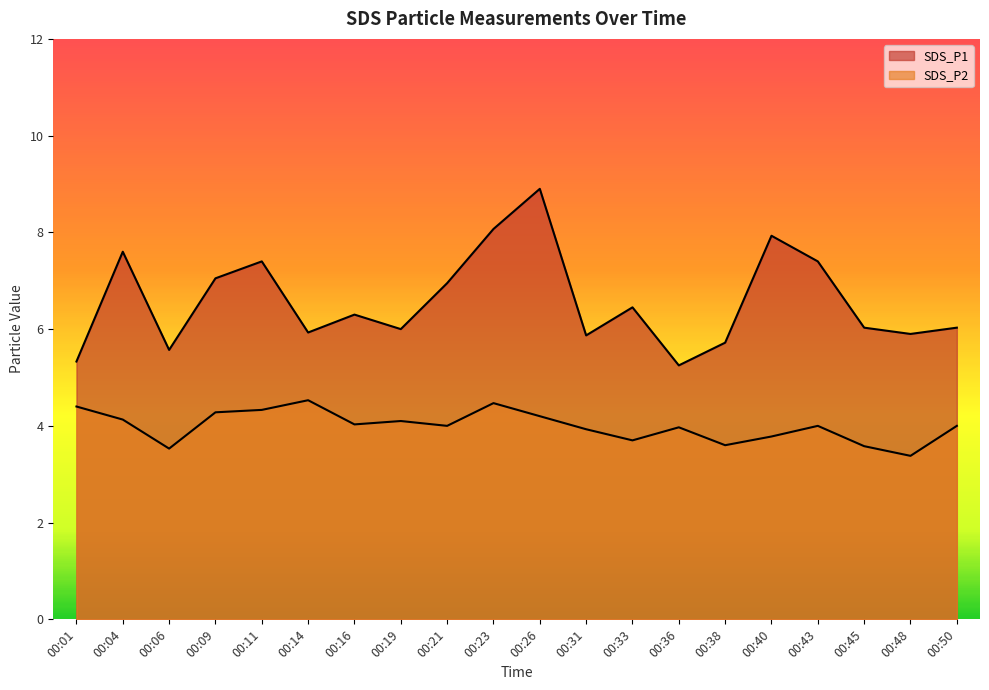

In SDS_P1, how many points are higher than both neighbors (excluding endpoints)?

6